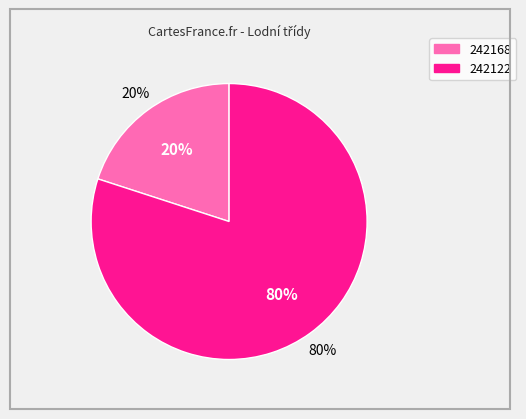

To the nearest percent, what is the combined percentage of 242168 and 242122?

100%